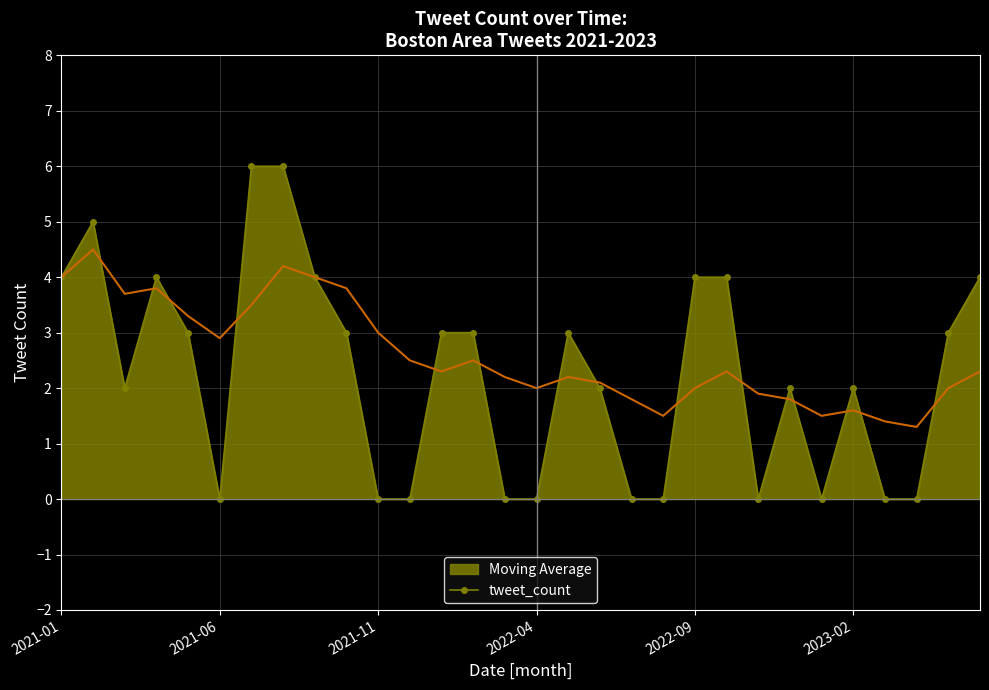

True or false: Moving Average has a value of 4.2 at 7.

True